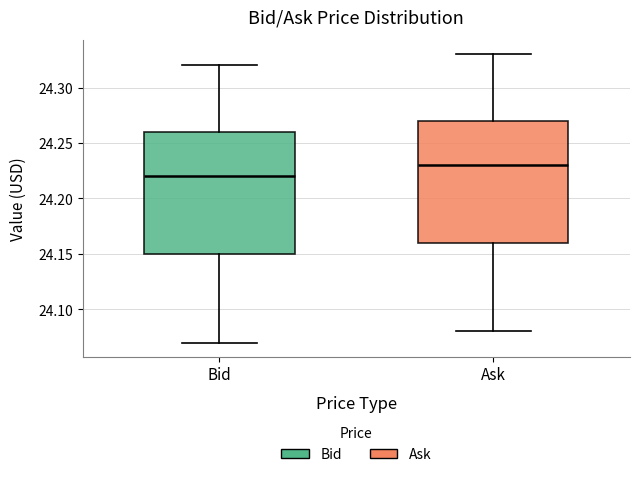

Reading left to right, transcribe this box plot: for each box, give where its median line is, the range the box spans, and where its two whiskers end, as read against the y-axis. The values are not printed on the chart, so give them approximately, as read against the axis.

Bid: median 24.22, box 24.15 to 24.26, whiskers 24.07 to 24.32
Ask: median 24.23, box 24.16 to 24.27, whiskers 24.08 to 24.33